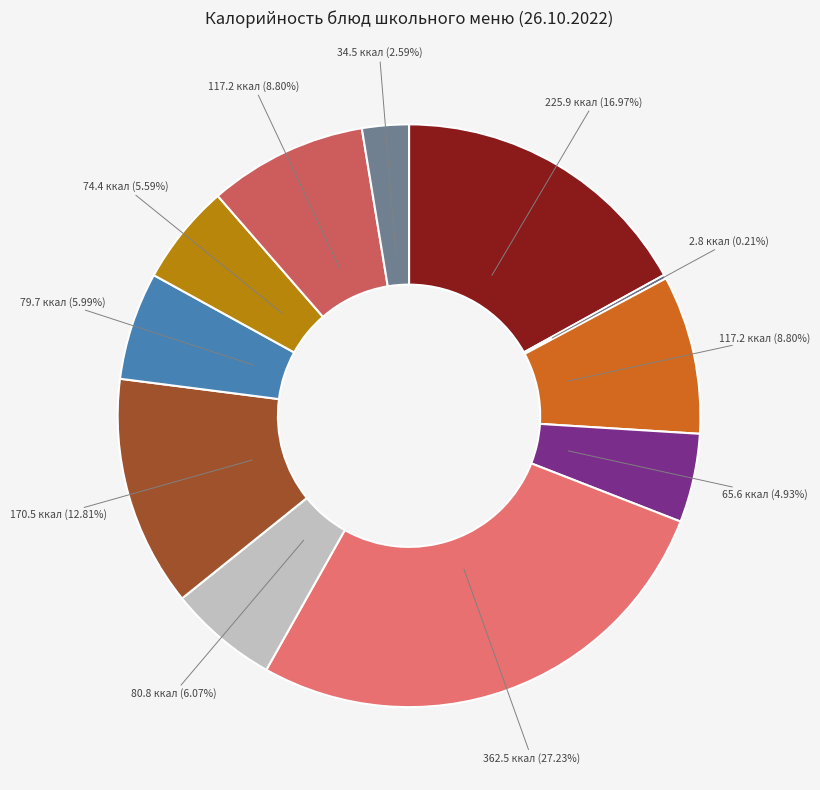

Does any single category account for the majority?

No